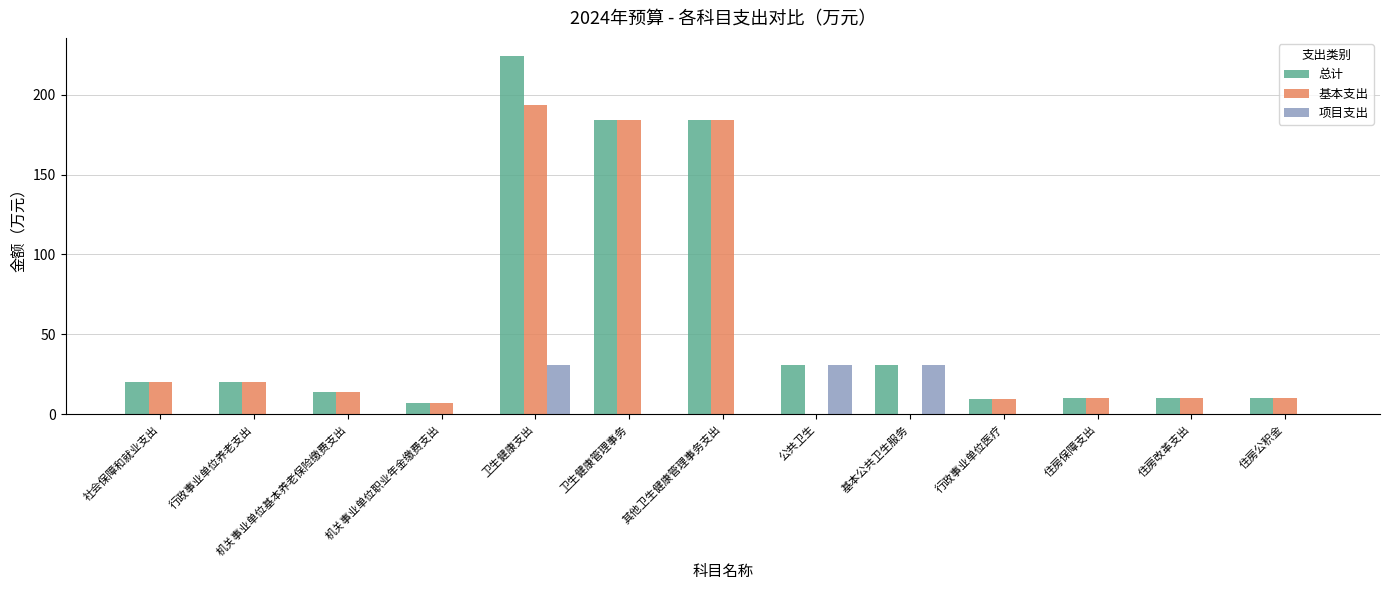

What is the sum of all 总计 values?

755.3